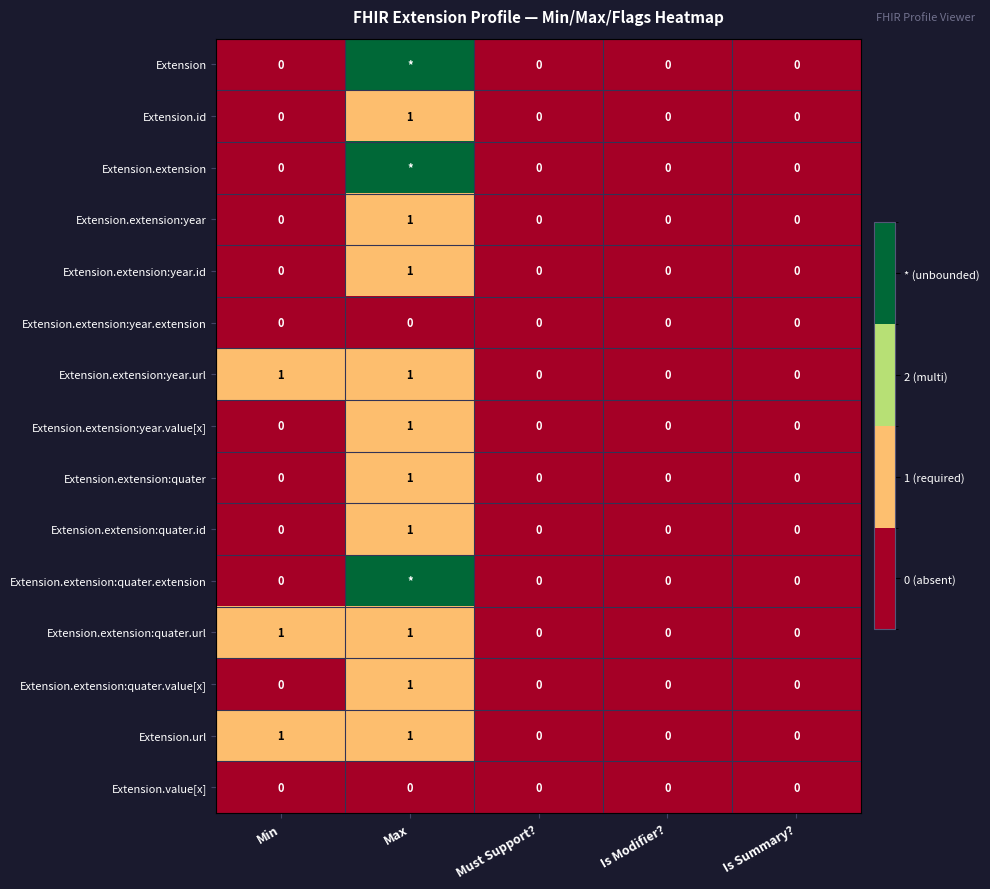

The value of Extension.extension:quater.value[x] at Min is 0. True or false?

True